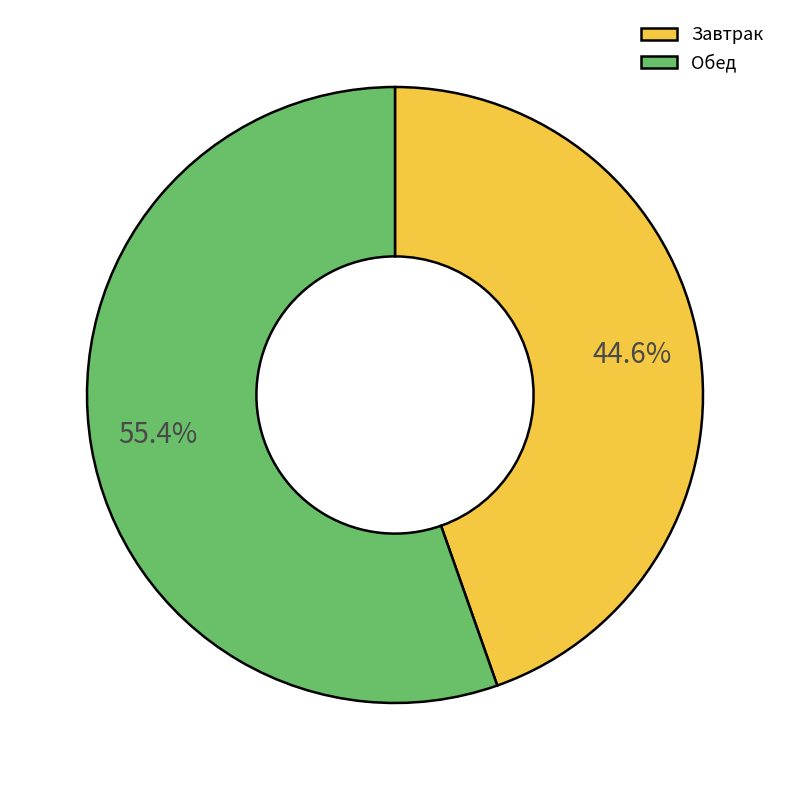

Rank the categories by value from highest to lowest.

Обед, Завтрак